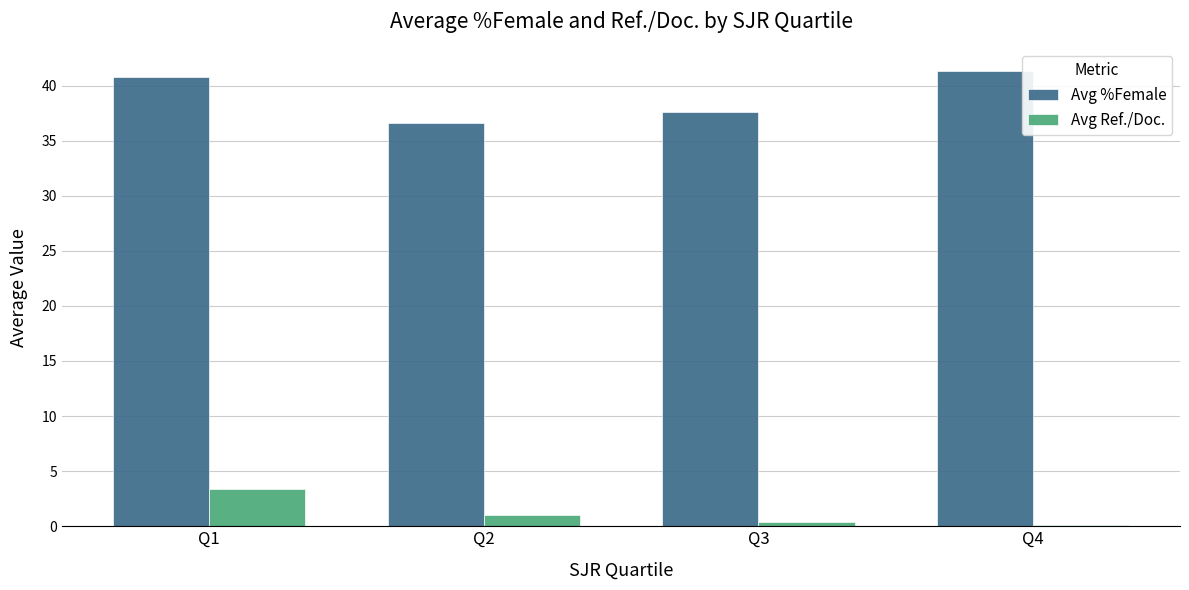

Between Q1 and Q3, which series saw the biggest shift?

Avg %Female